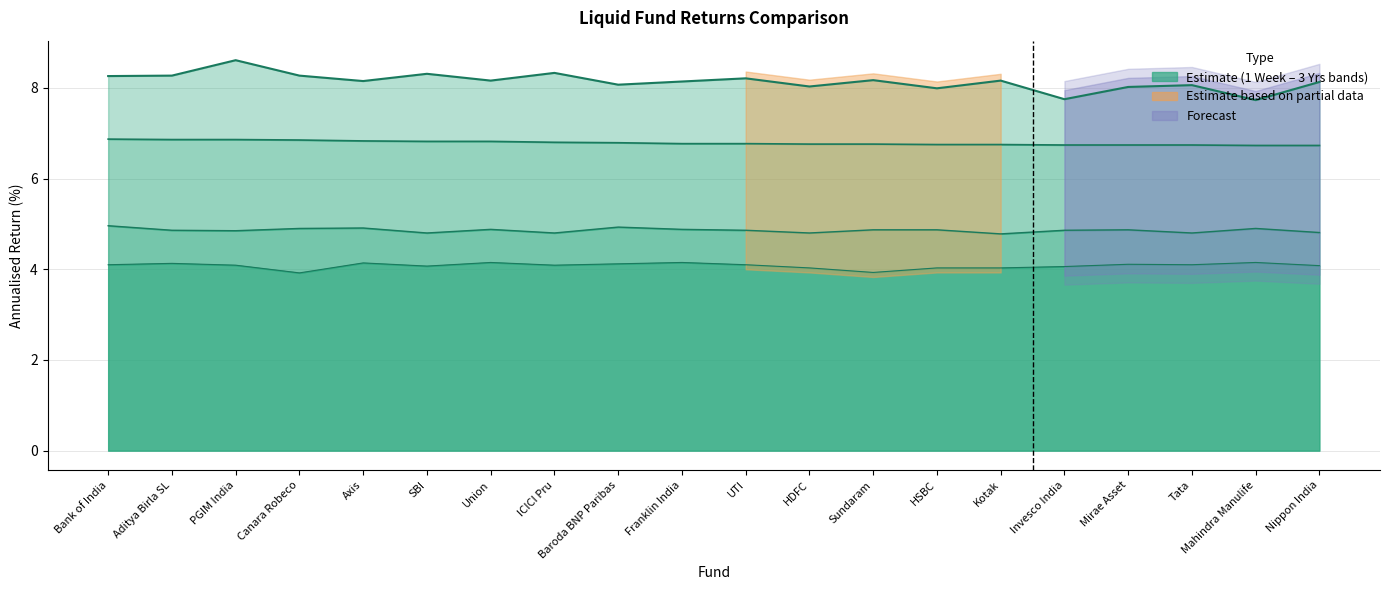

Which series has the largest total across all categories?

1 Week